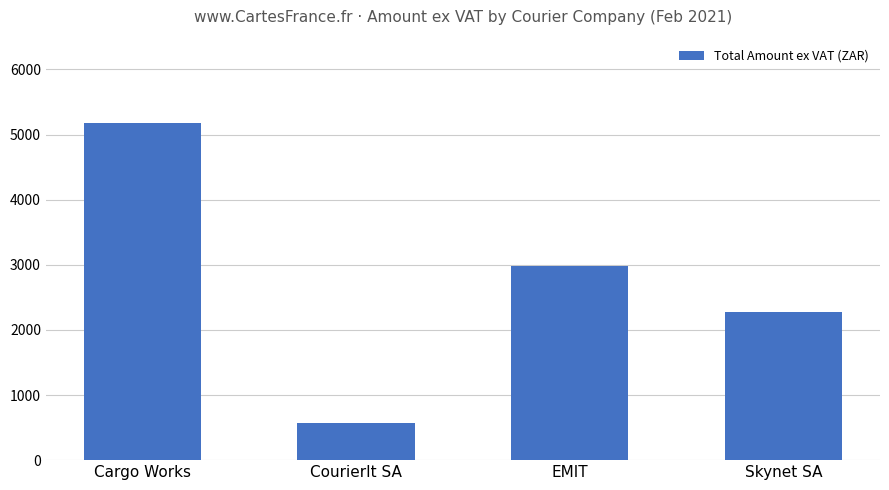

Reading left to right, list all the values displayed in this chart.

Cargo Works=5177.5	CourierIt SA=567.2	EMIT=2976.5	Skynet SA=2268.9